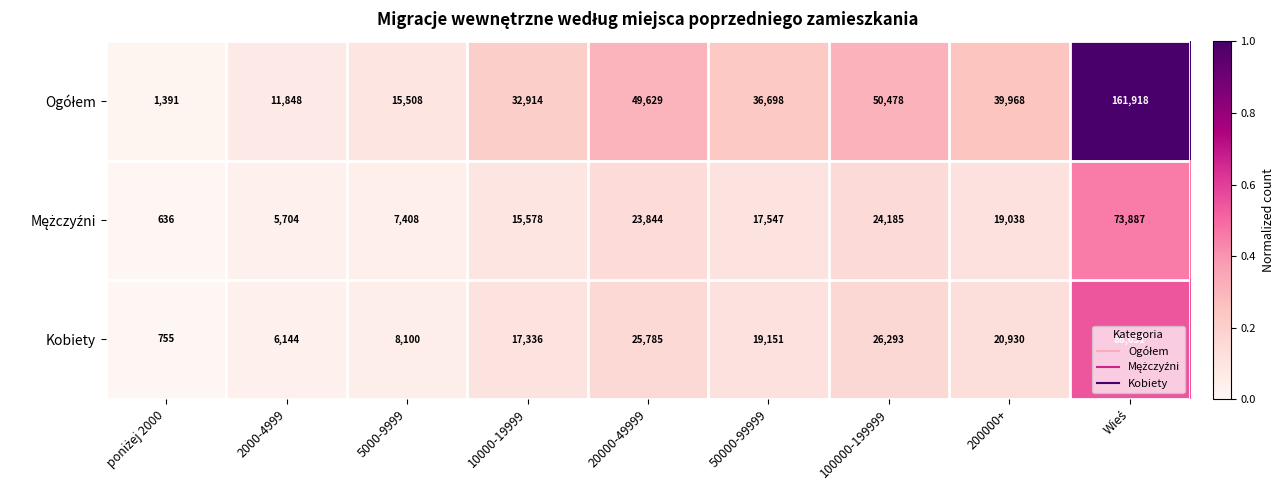

What is the spread (max minus min) of values at 50000-99999?

19151